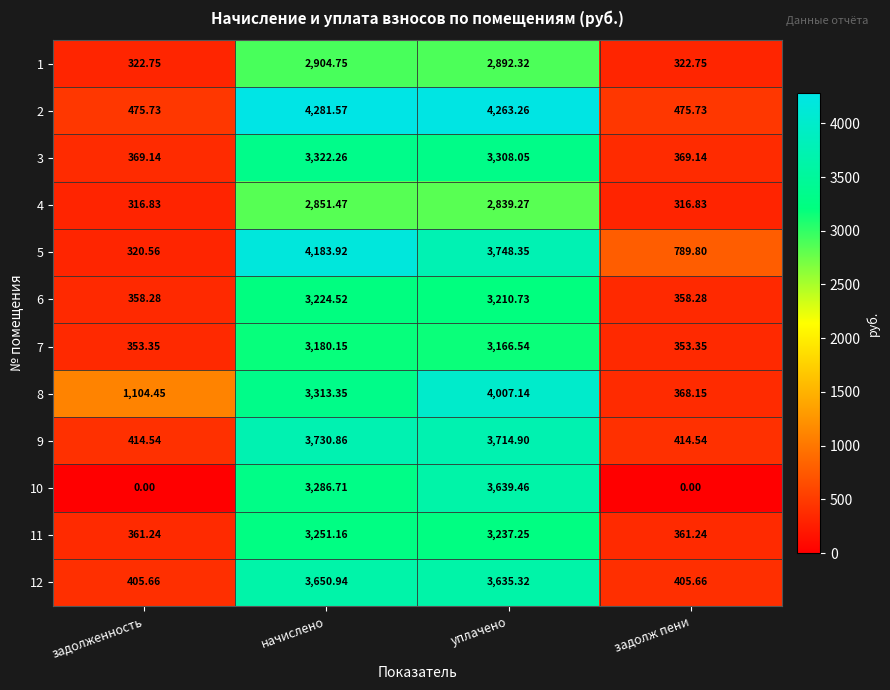

At which label is 1 closest to 1613?

уплачено